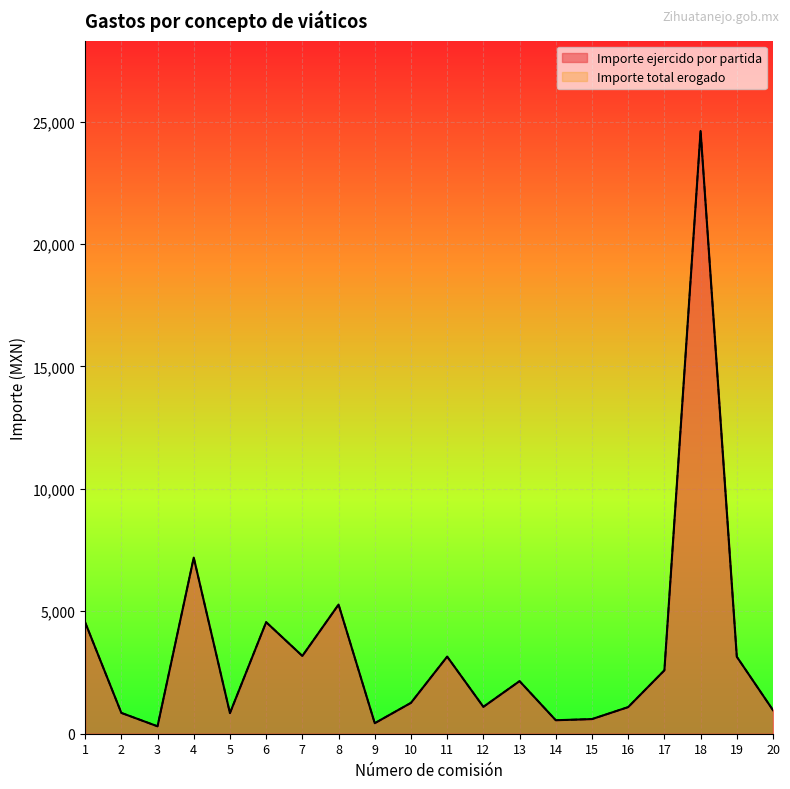

True or false: Importe ejercido por partida and Importe total erogado cross at least once.

False